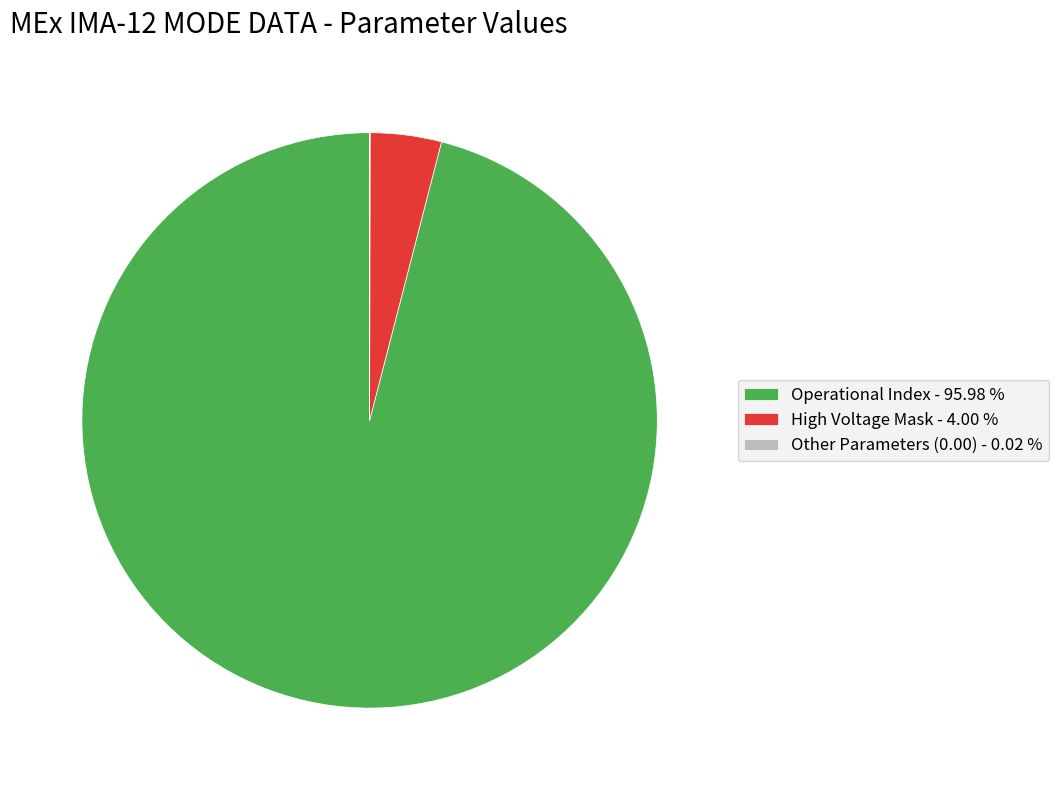

Which slice is the largest?

Operational Index - 95.98 %